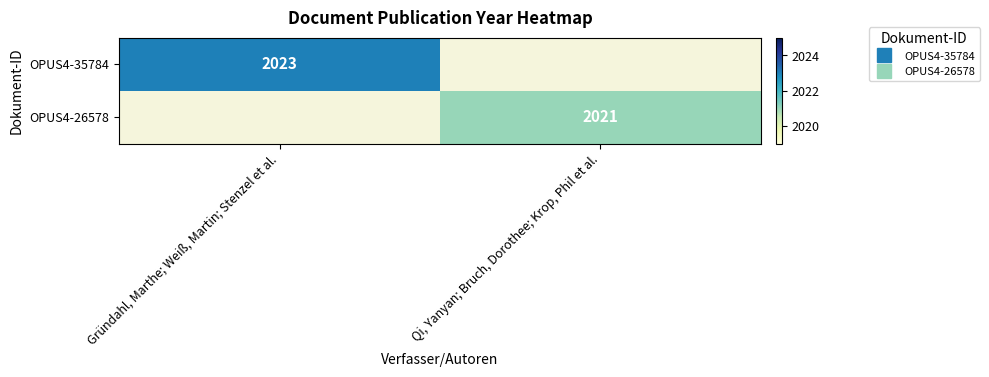

Is the value of OPUS4-26578 at Gründahl, Marthe; Weiß, Martin; Stenzel et al. greater than the value of OPUS4-35784 at Qi, Yanyan; Bruch, Dorothee; Krop, Phil et al.?

No